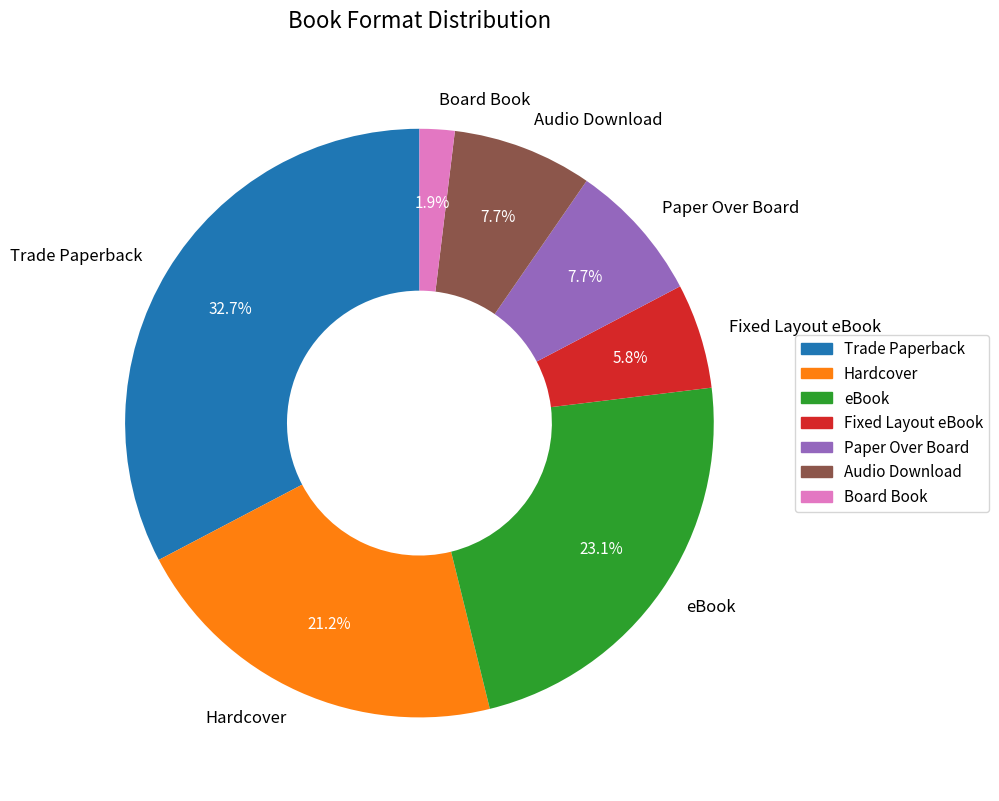

To the nearest percent, what portion does Fixed Layout eBook represent?

6%